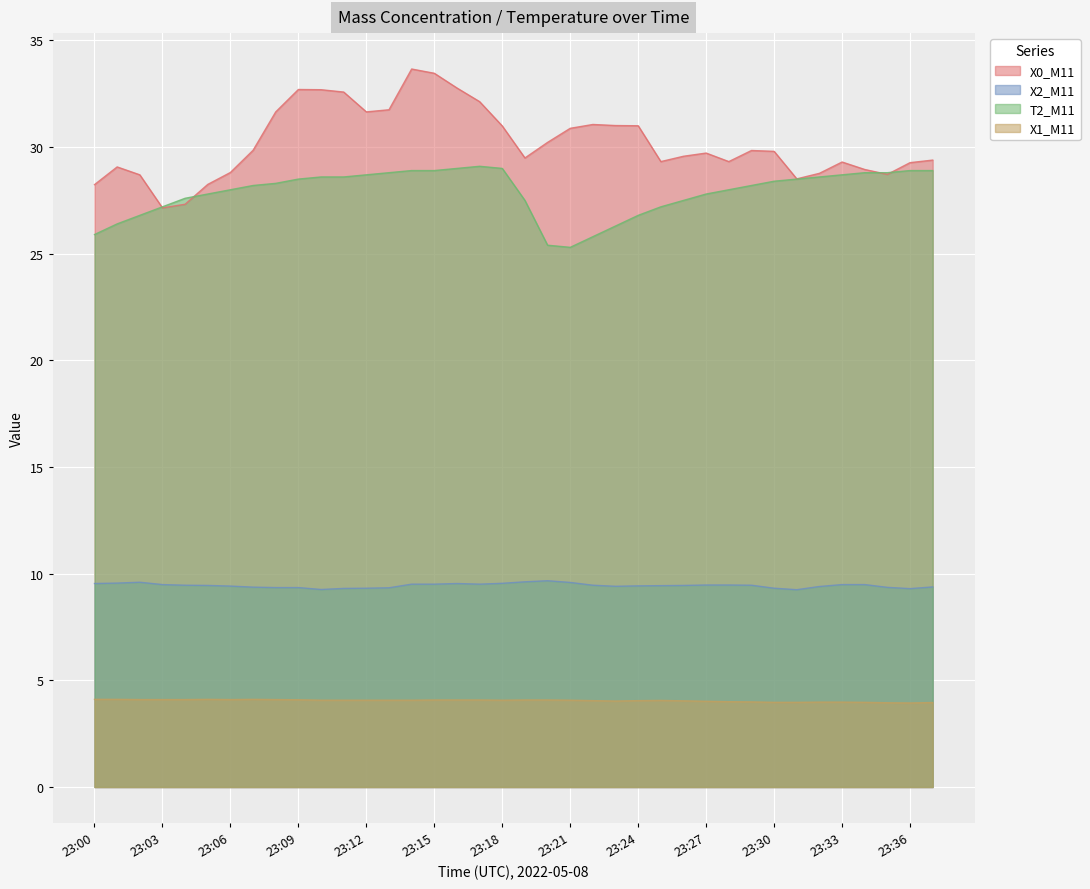

What is the difference between the X1_M11 values at 23:17 and 23:28?

0.1